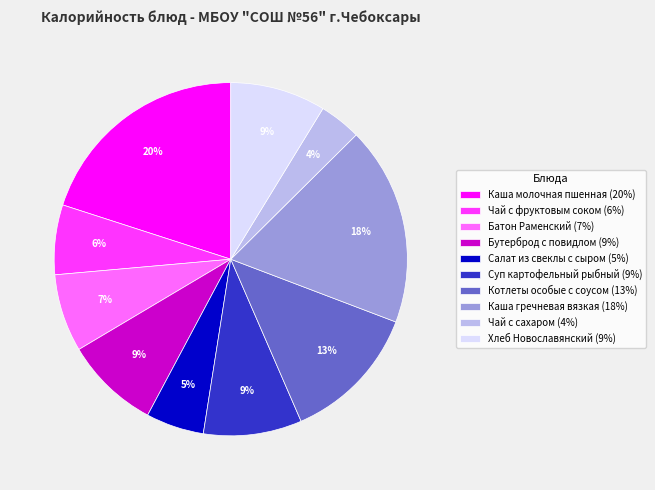

Is the sum of Батон Раменский (7%) and Чай с фруктовым соком (6%) greater than half?

No